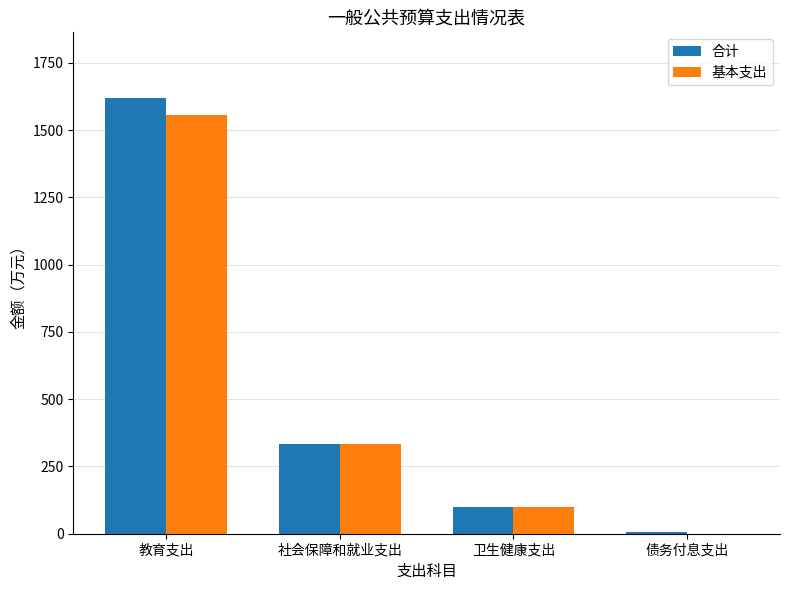

How many groups of bars are there?

4